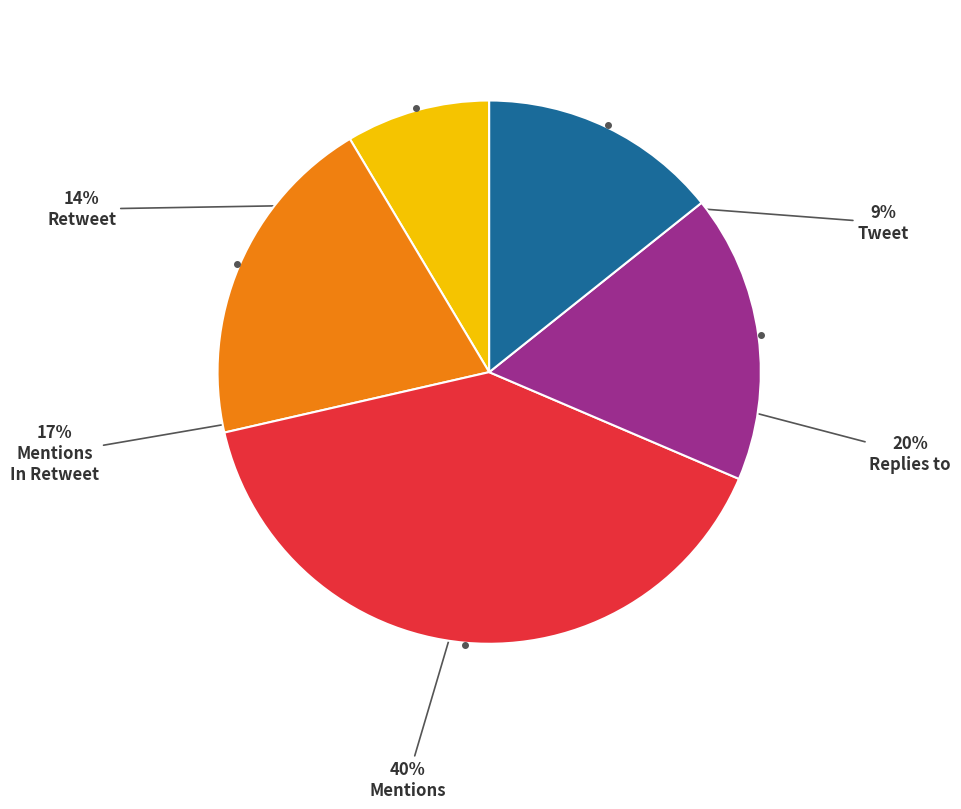

To the nearest percent, what is the difference between the largest and smallest slice percentages?

31%